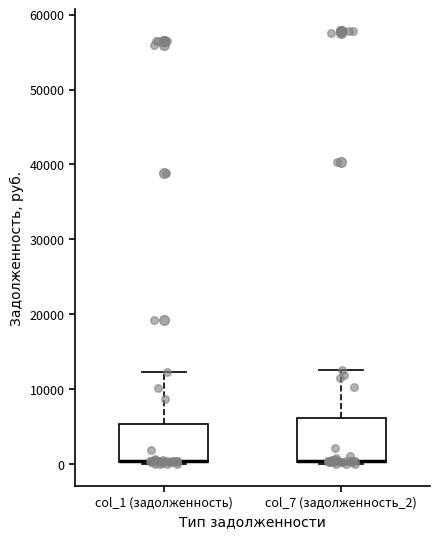

Where is the upper edge of the box for col_1 (задолженность) on the y-axis? The values are not printed on the chart, so give them approximately, as read against the axis.

5000